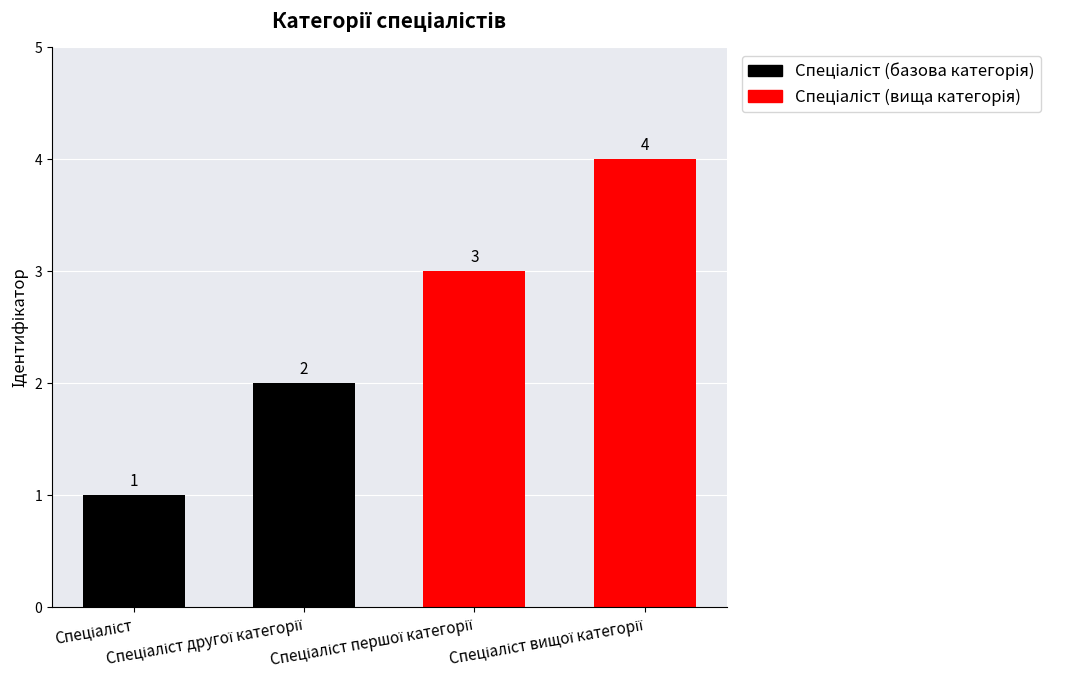

What is the greatest value displayed?

4